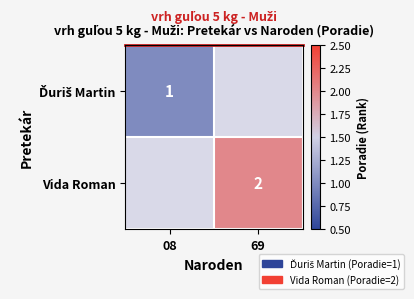

At how many categories does at least one series exceed 1?

1